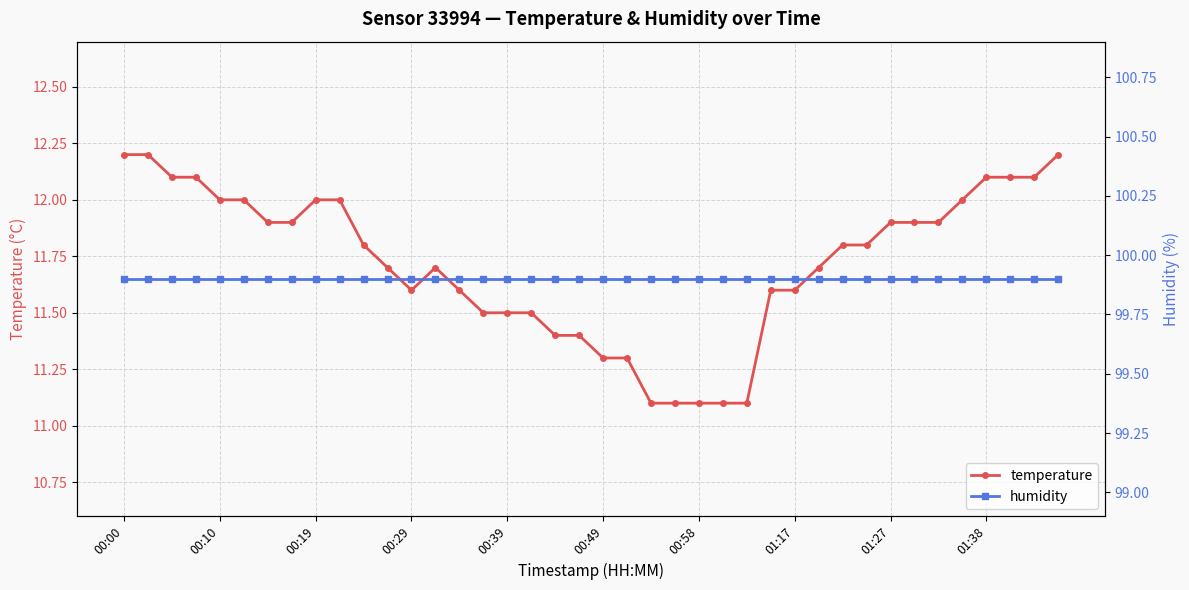

True or false: humidity and temperature intersect in this chart.

False